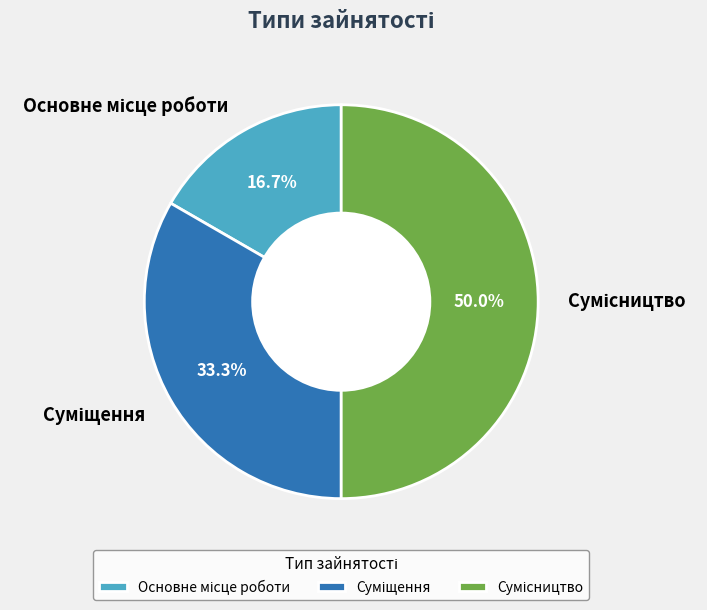

How many slices are in this pie chart?

3